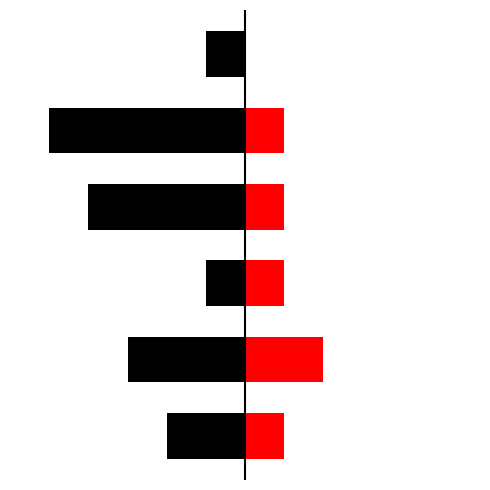

What is the average value of the Red (Right) series?

1